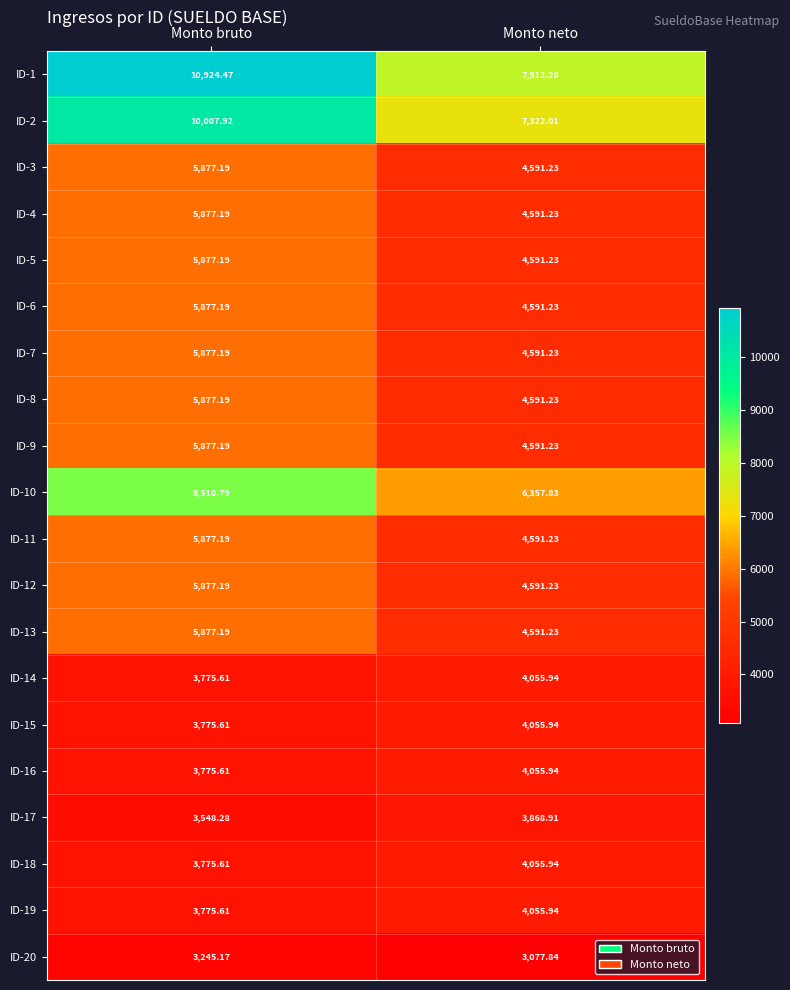

Is the value of ID-1 at Monto bruto greater than the value of ID-5 at Monto bruto?

Yes